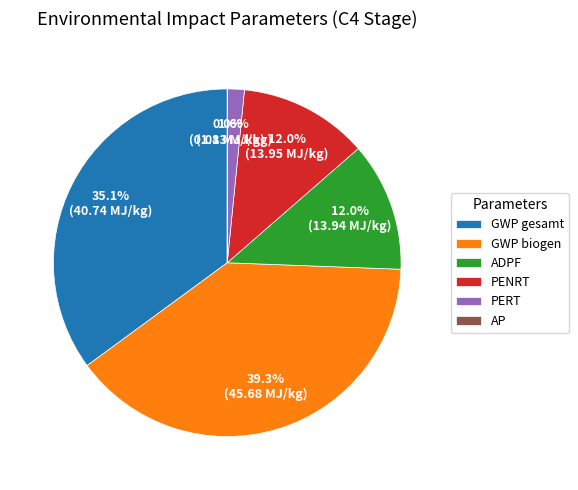

Does any single category account for the majority?

No